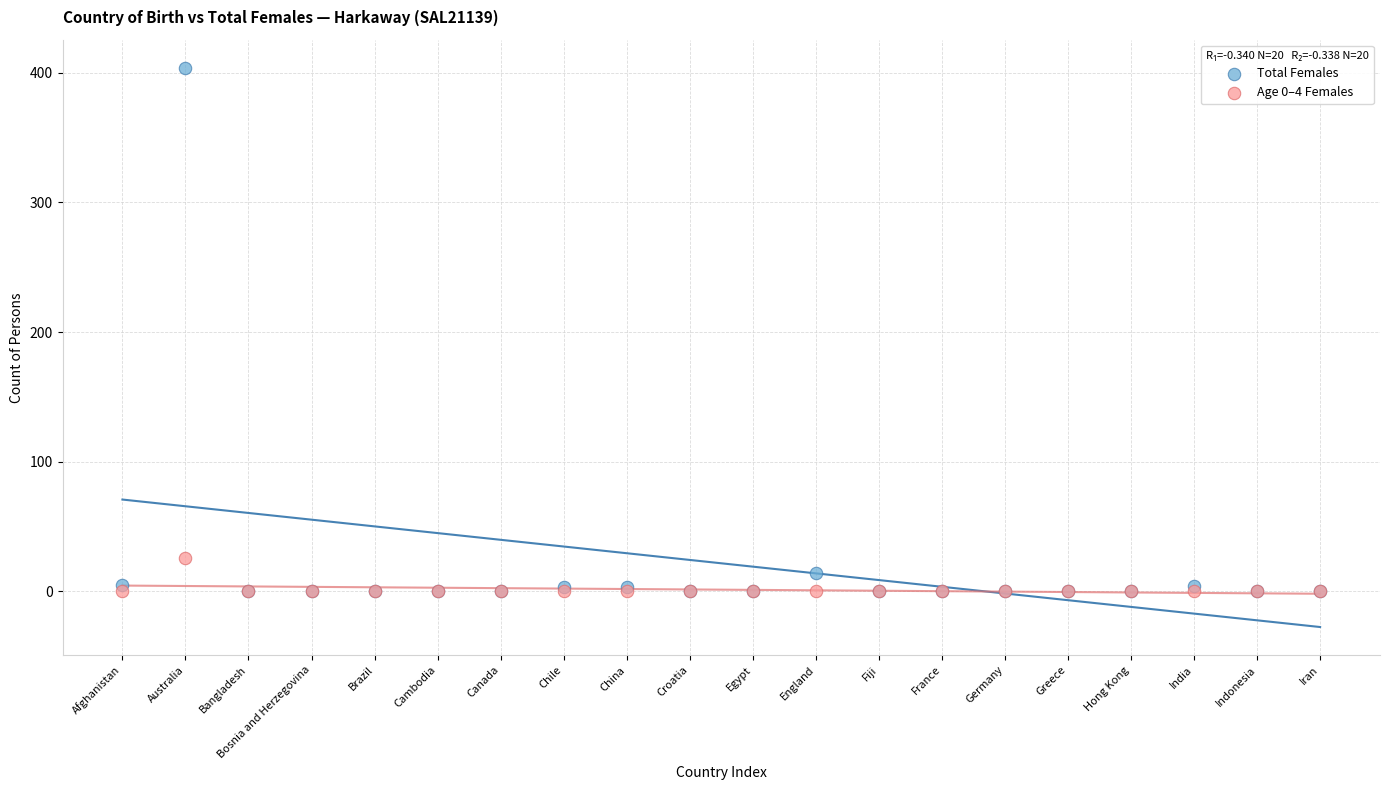

Which series reaches the maximum Y coordinate?

Total Females